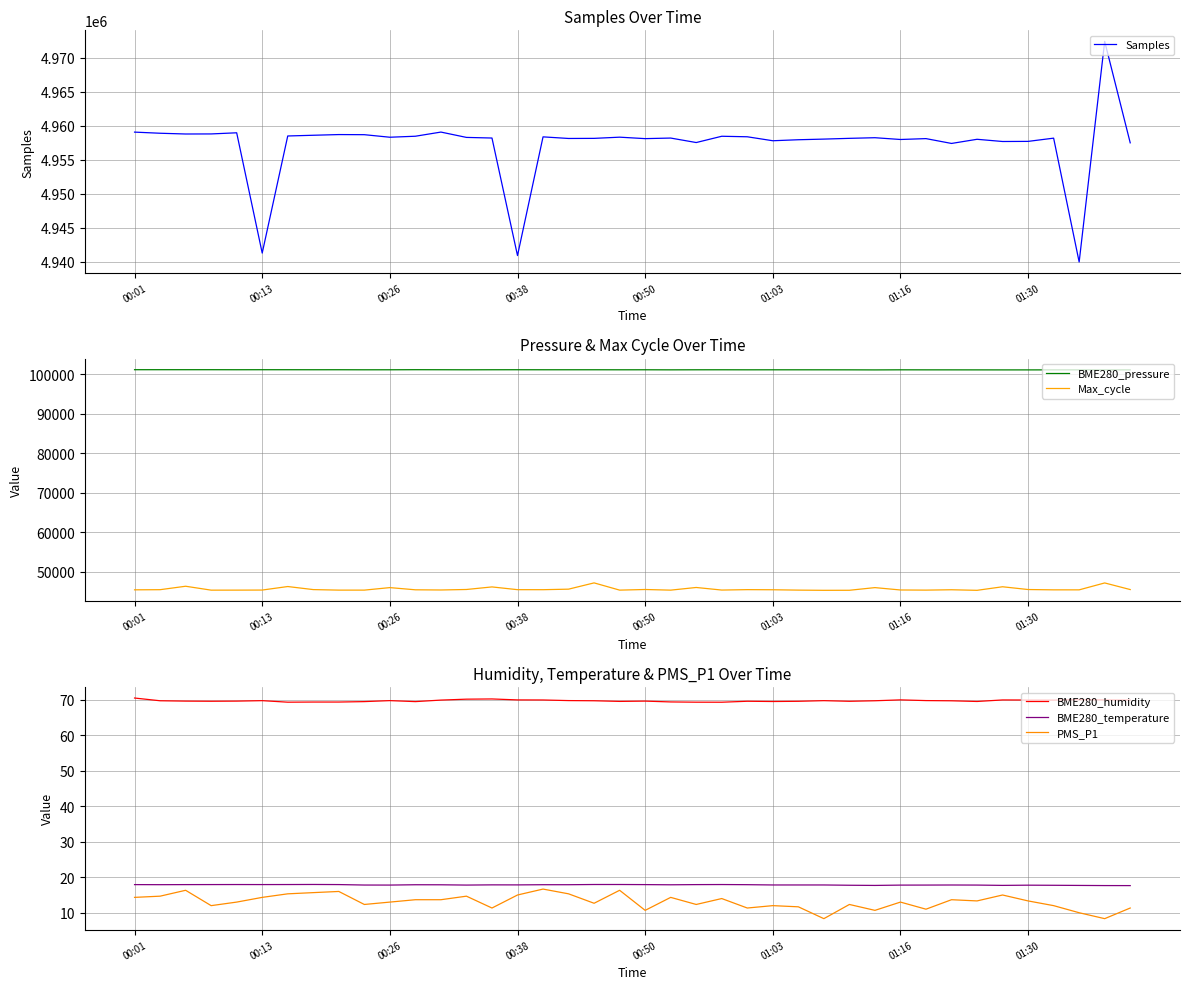

Read the BME280_temperature value at 32.

17.8